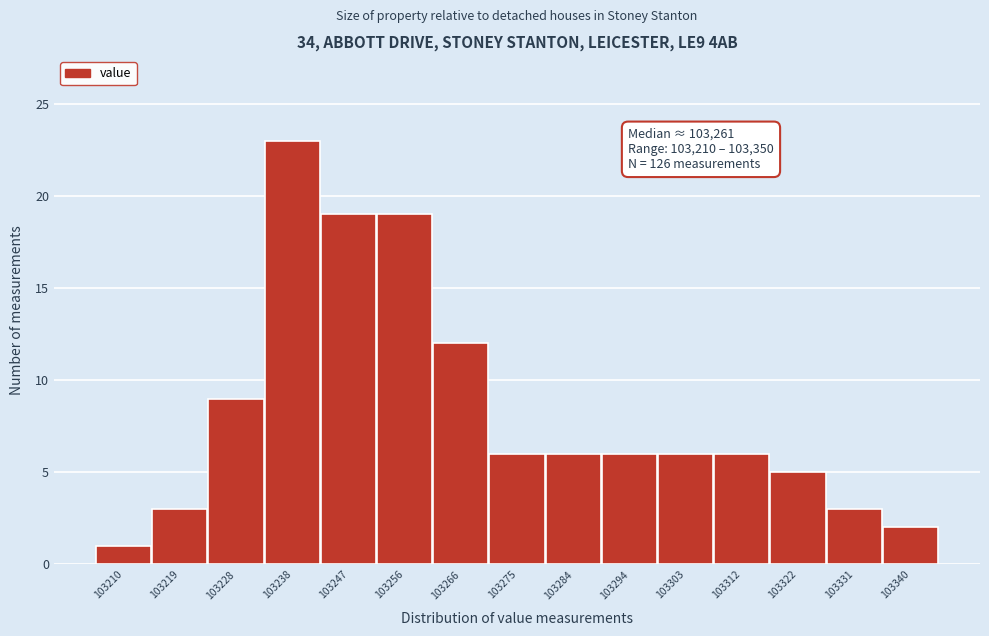

Reading left to right, list all the values displayed in this chart.

1	3	9	23	19	19	12	6	6	6	6	6	5	3	2